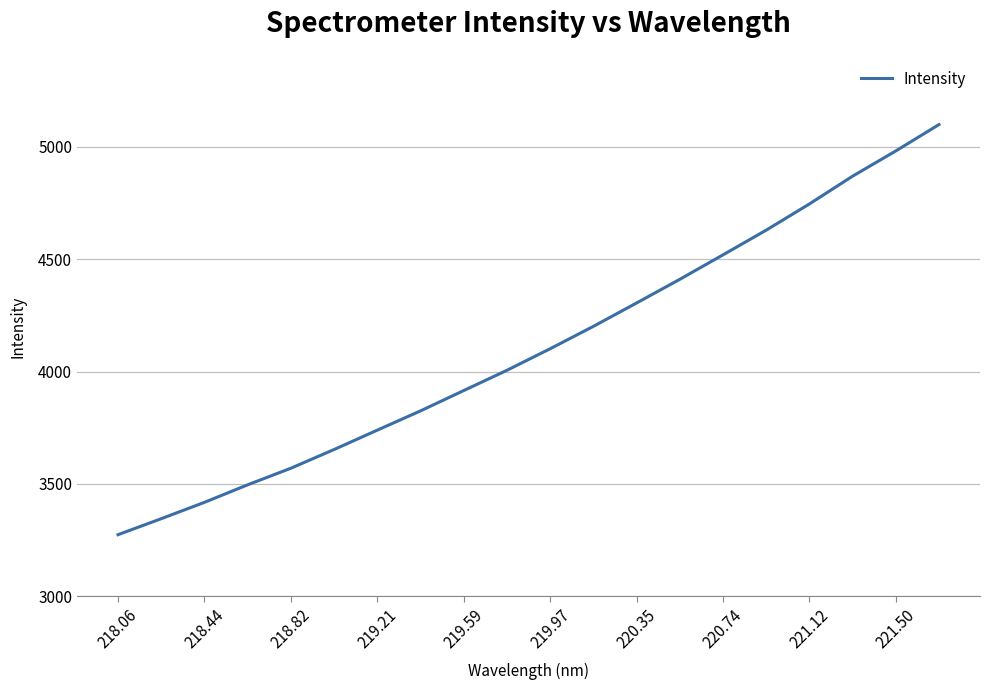

What is the maximum value shown in the chart?

5099.2